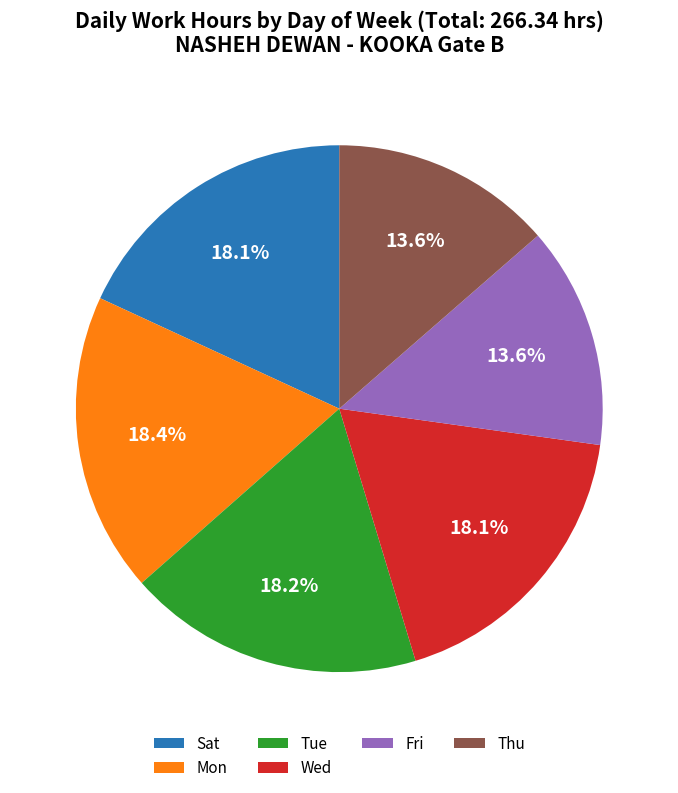

What percentage is NOT represented by Mon?

81.6%